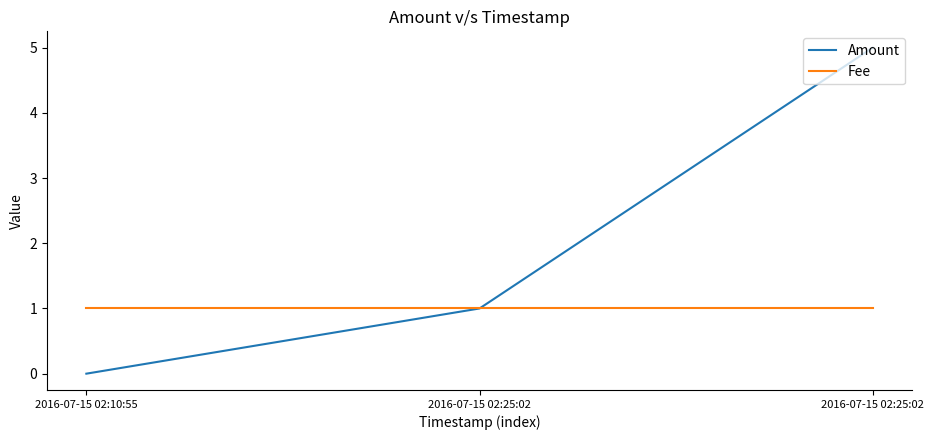

Is it true that Amount equals 1 at 2016-07-15 02:25:02?

False